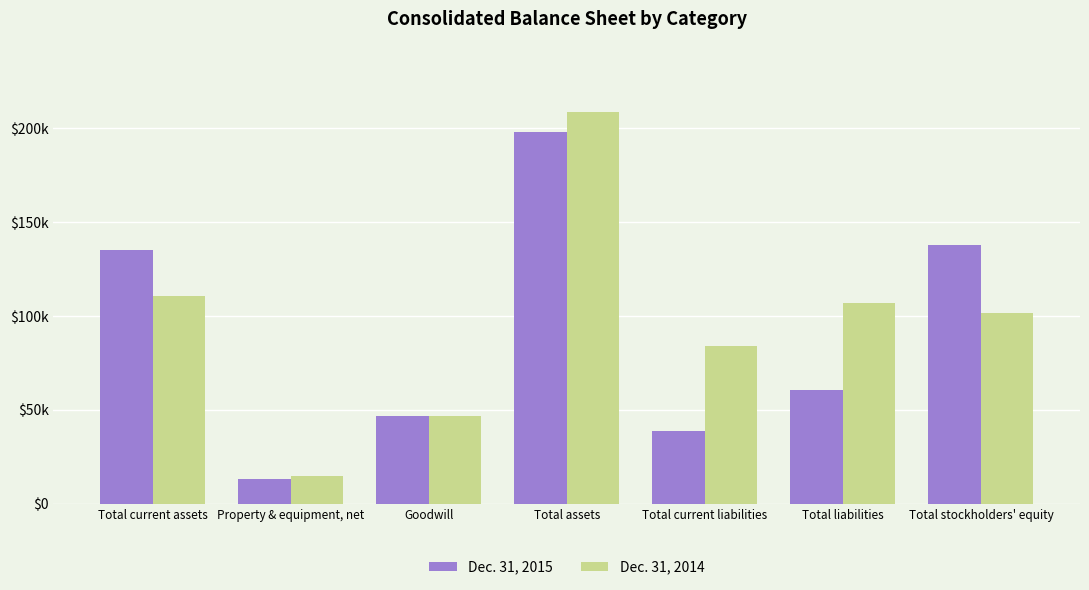

Where is Dec. 31, 2014 nearest to the value 111817?

Total current assets